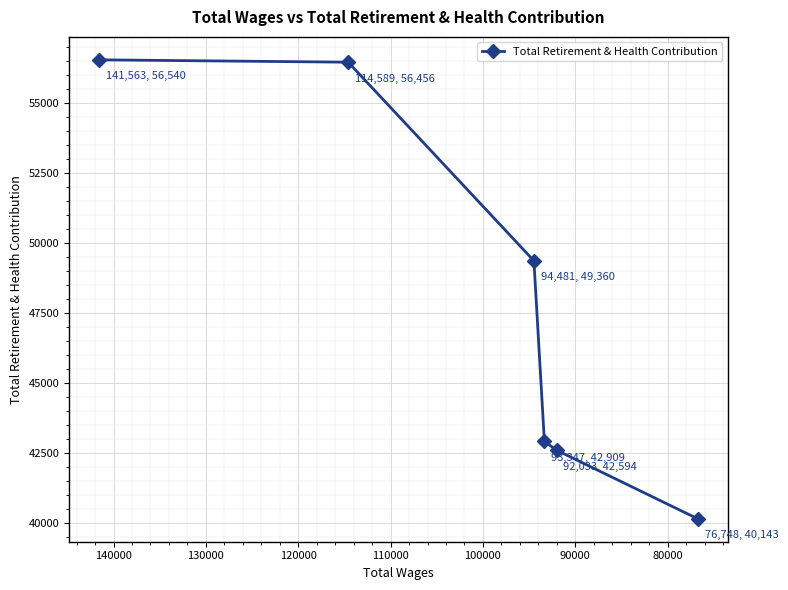

Count the number of categories in the chart.

6